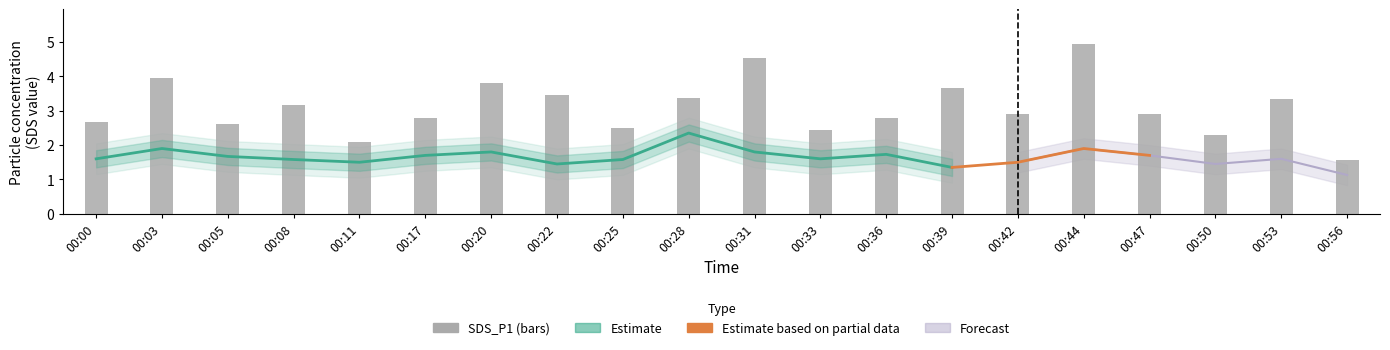

Is it true that the value at 00:03 is 4.0?

True